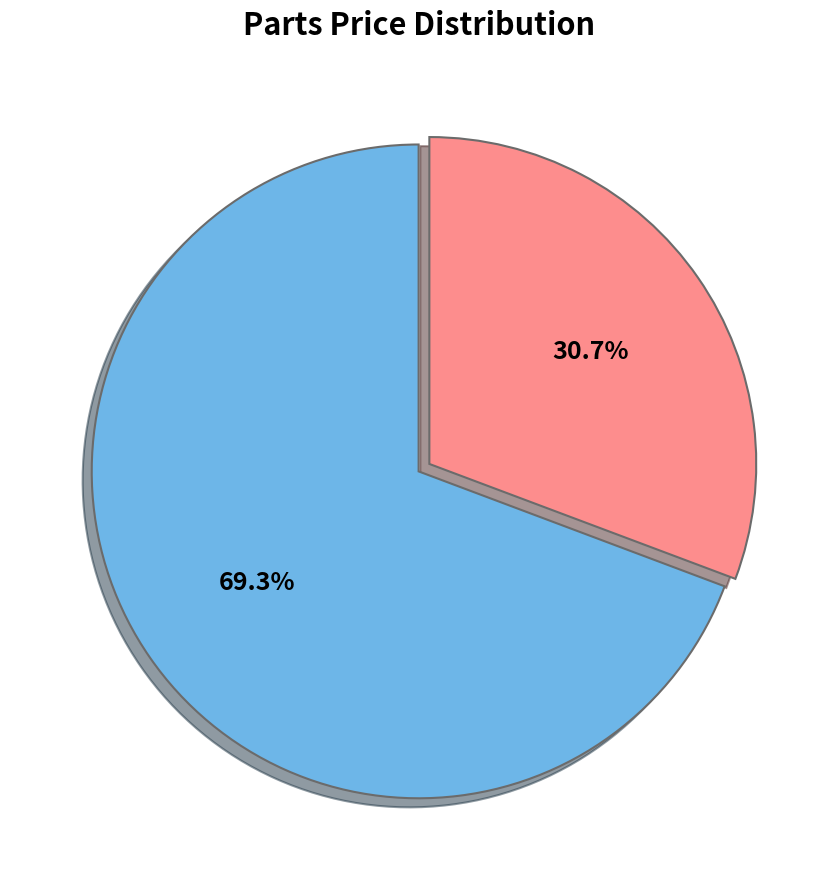

Between Brake Parts and Suspension & Other Parts, which is larger?

Suspension & Other Parts